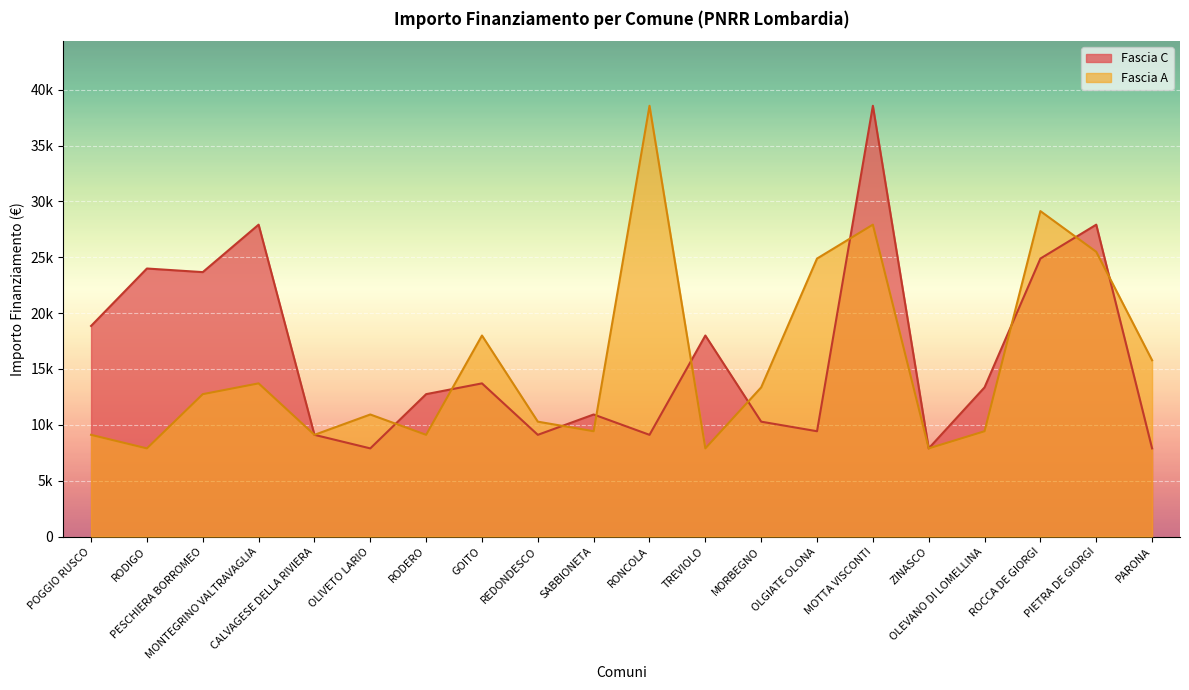

Does the chart display data point markers on the line(s)?

No